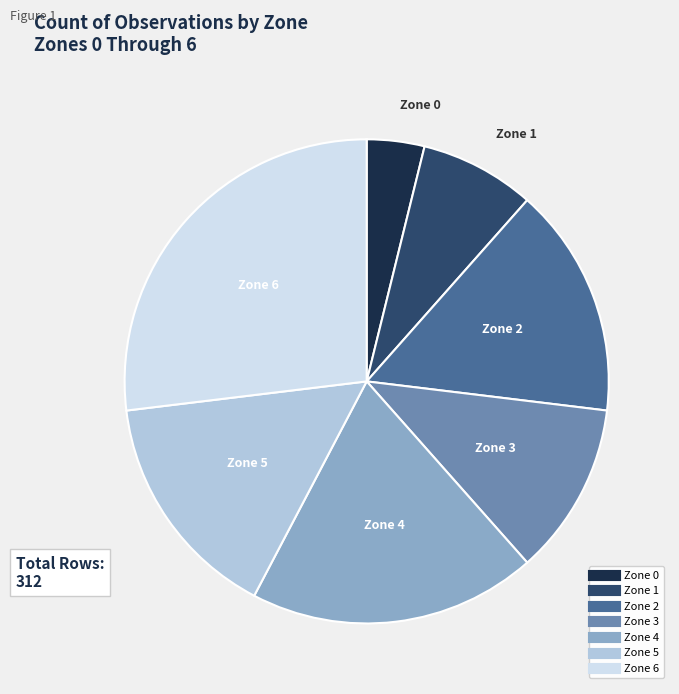

Does Zone 1 account for over 50% of the chart?

No